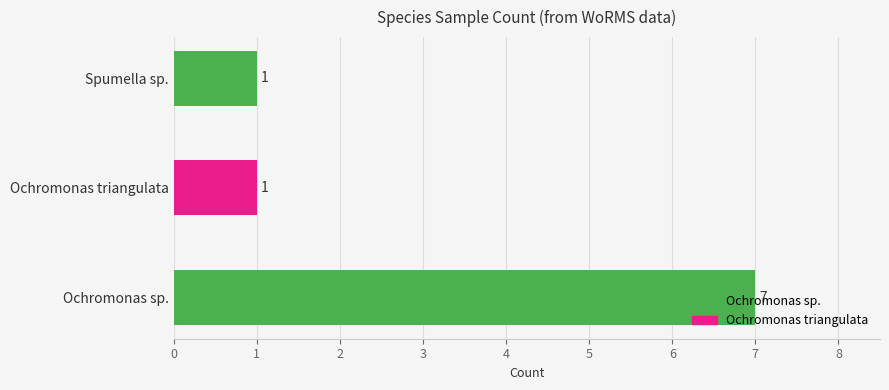

Does the chart contain any negative values?

No